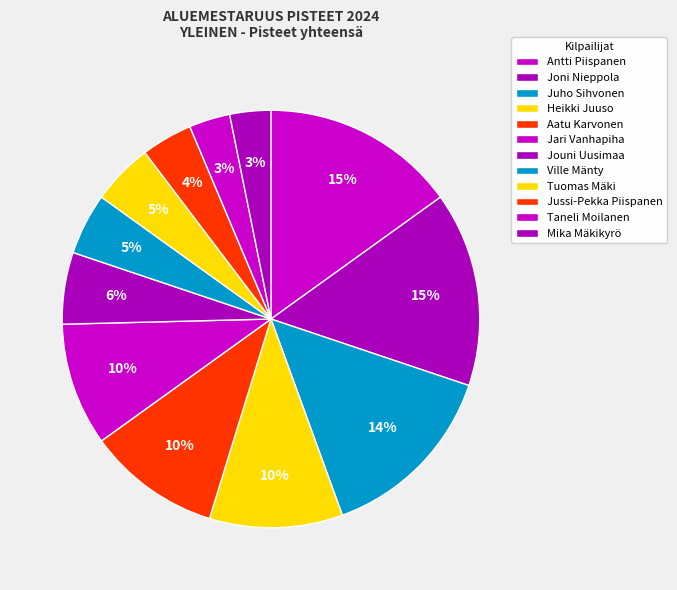

What is the ratio of the value at Aatu Karvonen to the value at Jouni Uusimaa?

1.9